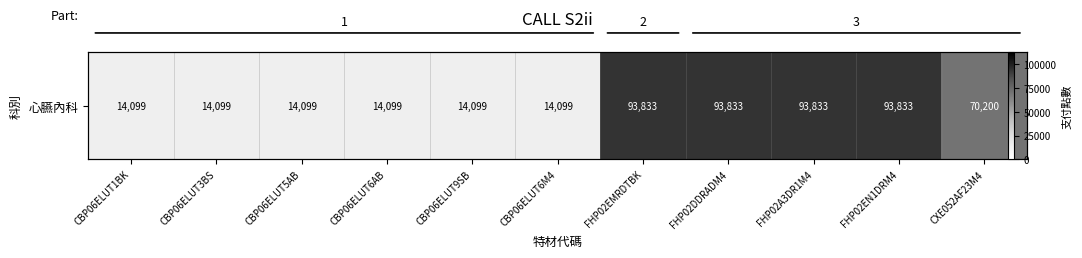

Rank the categories by value from highest to lowest.

FHP02EMRDTBK, FHP02DDRADM4, FHP02A3DR1M4, FHP02EN1DRM4, CXE052AF23M4, CBP06ELUT1BK, CBP06ELUT3BS, CBP06ELUT5AB, CBP06ELUT6AB, CBP06ELUT9SB, CBP06ELUT6M4